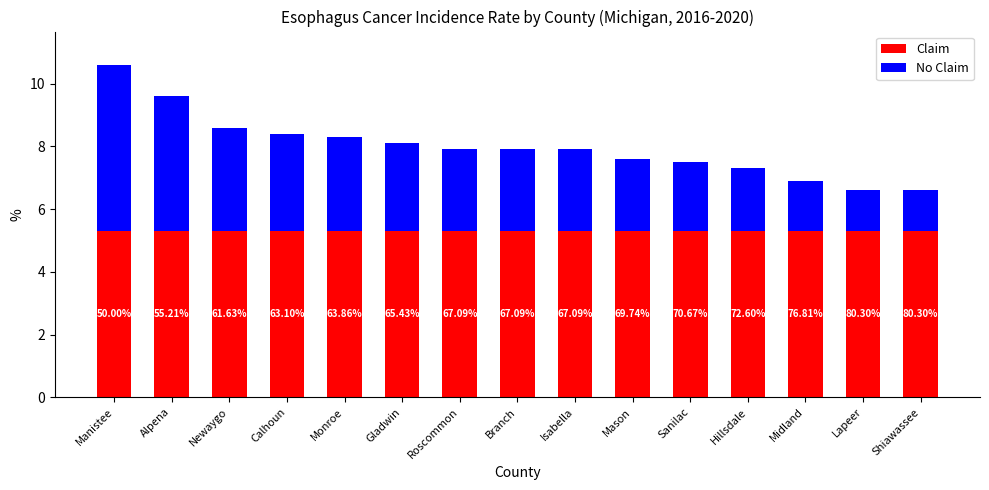

What are all the series names shown in the legend?

Claim, No Claim